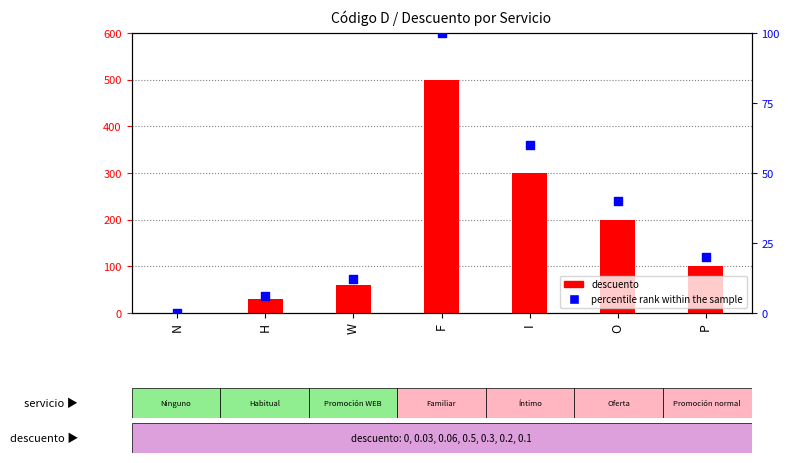

Which series has the largest total across all categories?

descuento